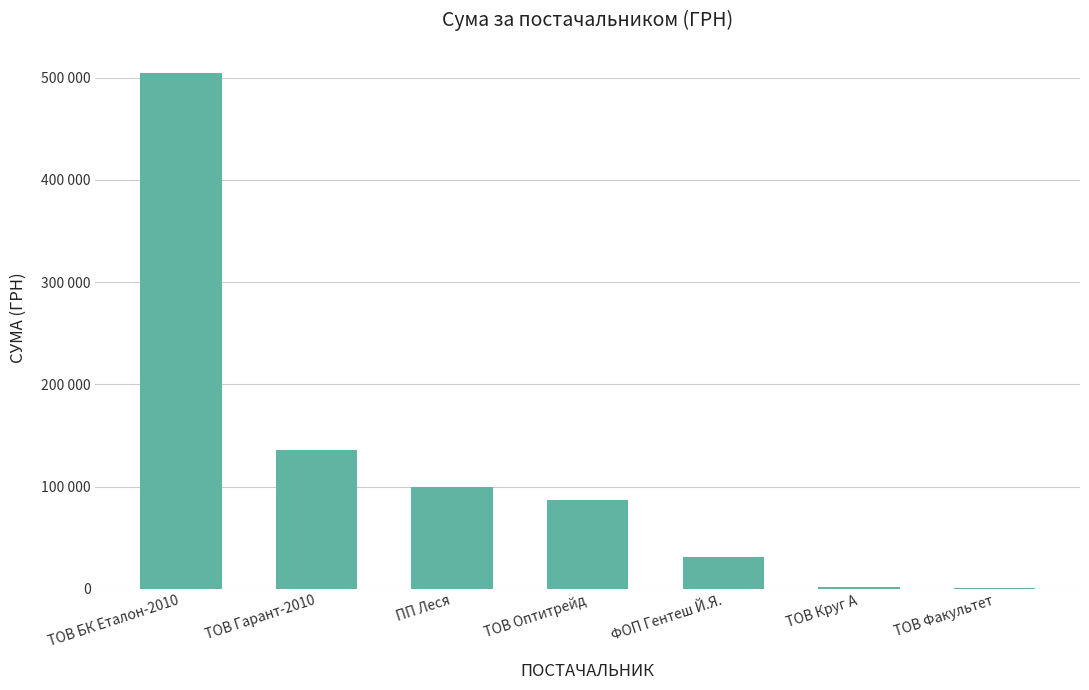

Which category has the lowest value across all series?

ТОВ Факультет